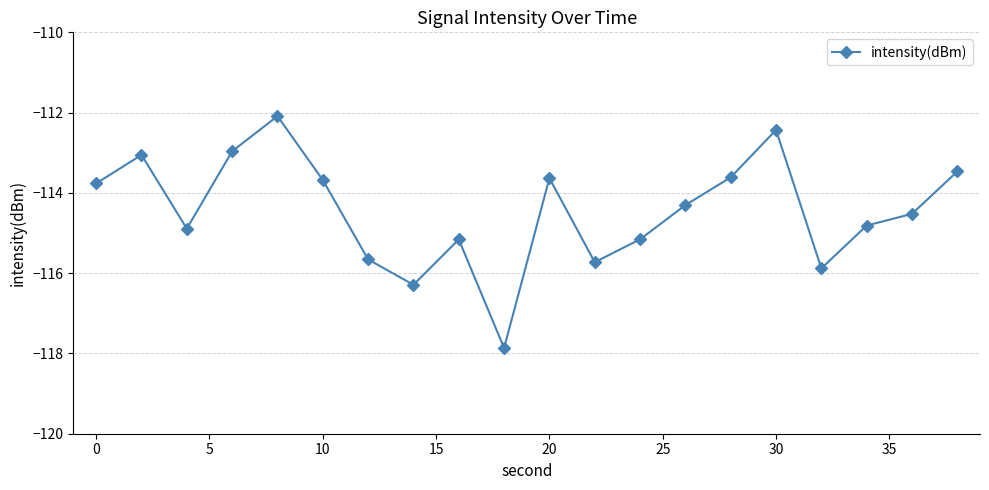

What is the difference between the maximum and second lowest values?

4.2